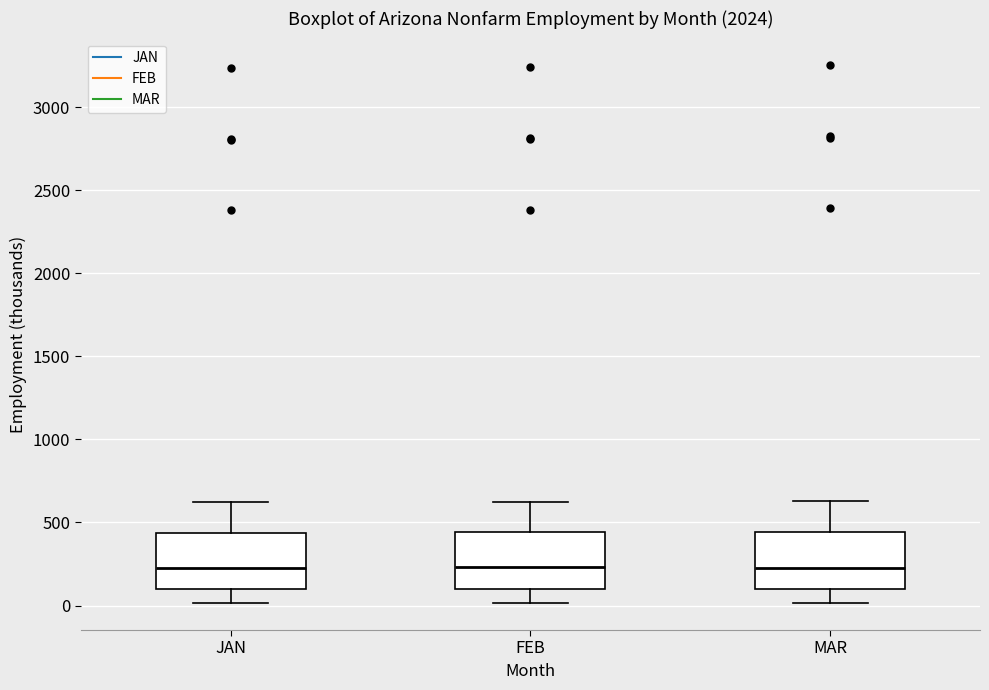

Where does the median line of the box for JAN sit on the y-axis? The values are not printed on the chart, so give them approximately, as read against the axis.

250